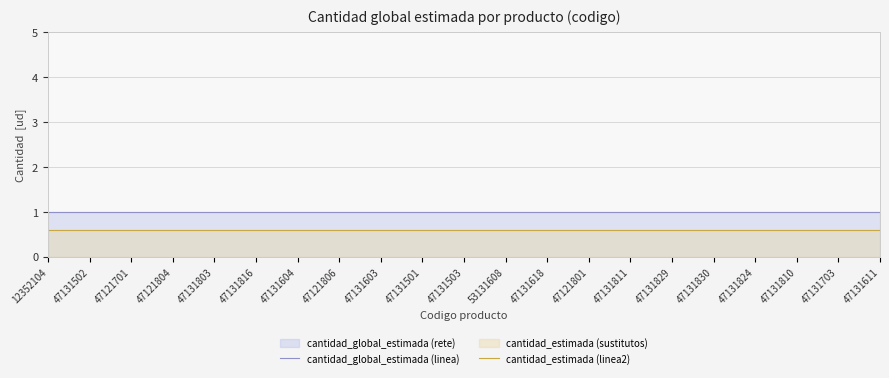

Which series changed the most between 47131501 and 47131824?

cantidad_global_estimada (linea)